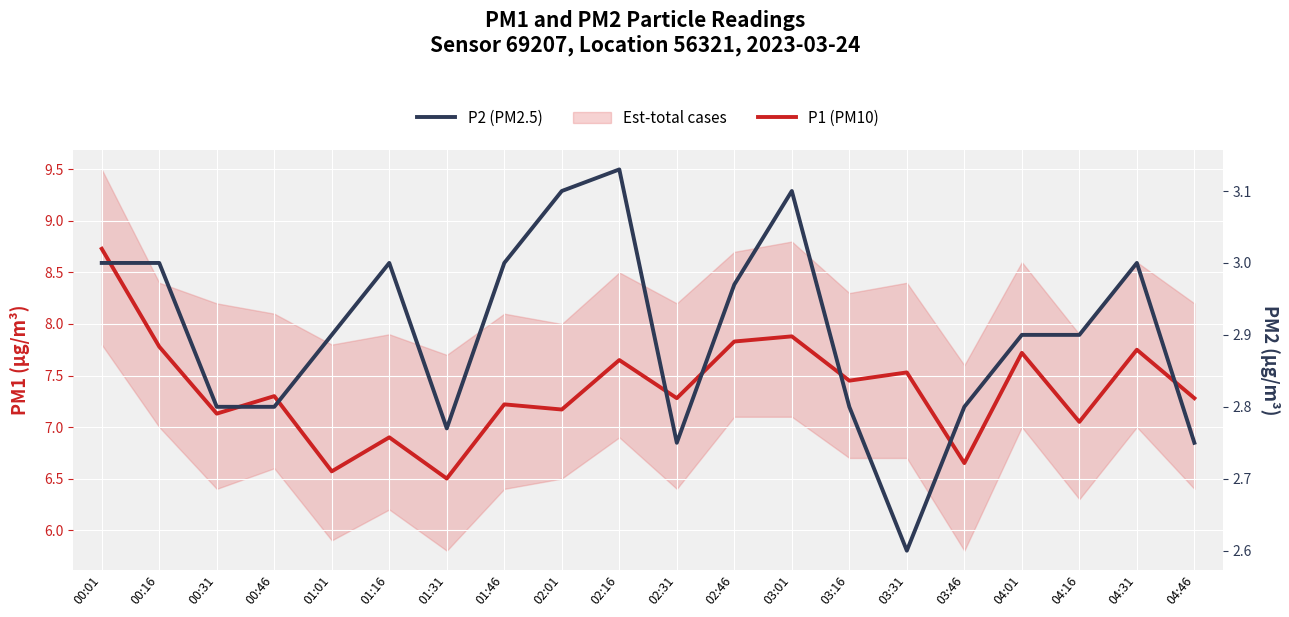

At which category does P2 (PM2.5) reach its first local valley?

01:31